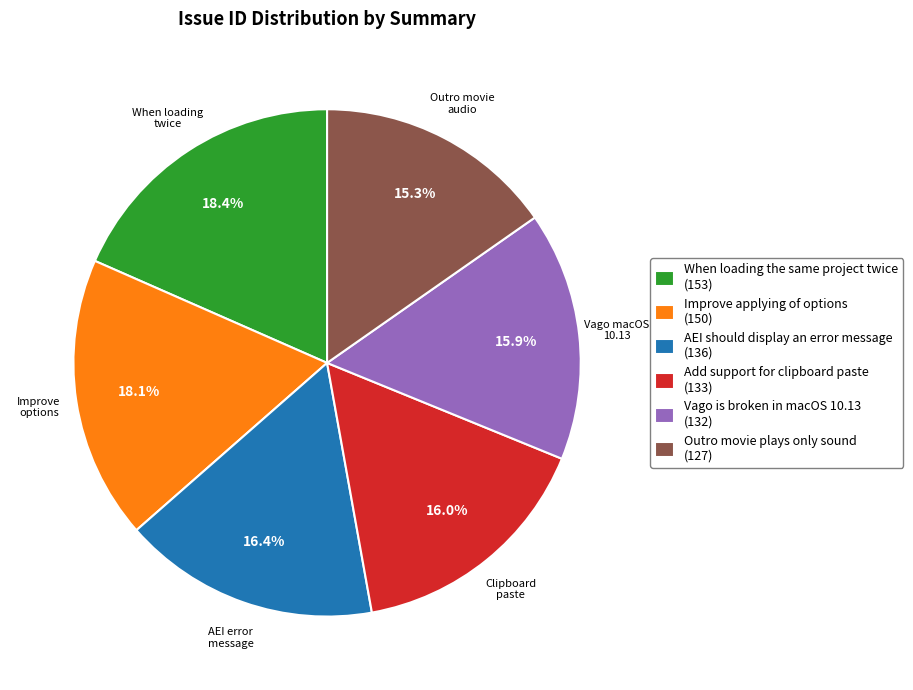

To the nearest percent, what is the difference between the Add support for clipboard paste and Improve applying of options slice percentages?

2%